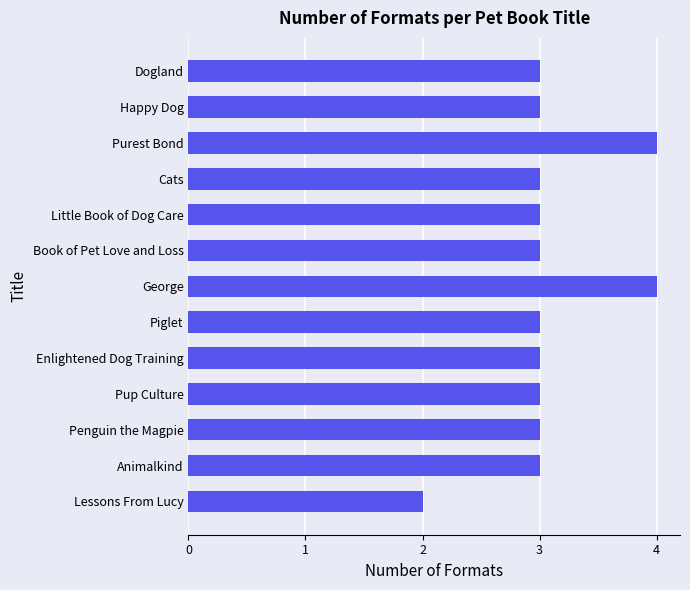

How many series are shown in this chart?

1